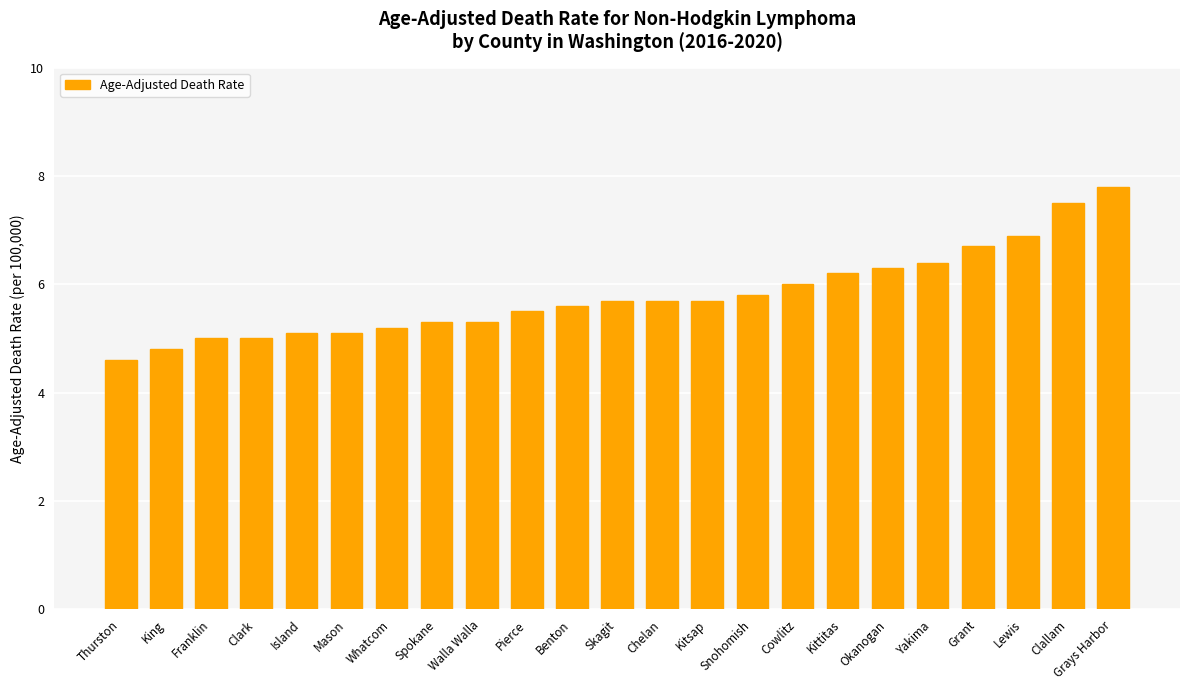

Where is the data nearest to the value 6?

Cowlitz